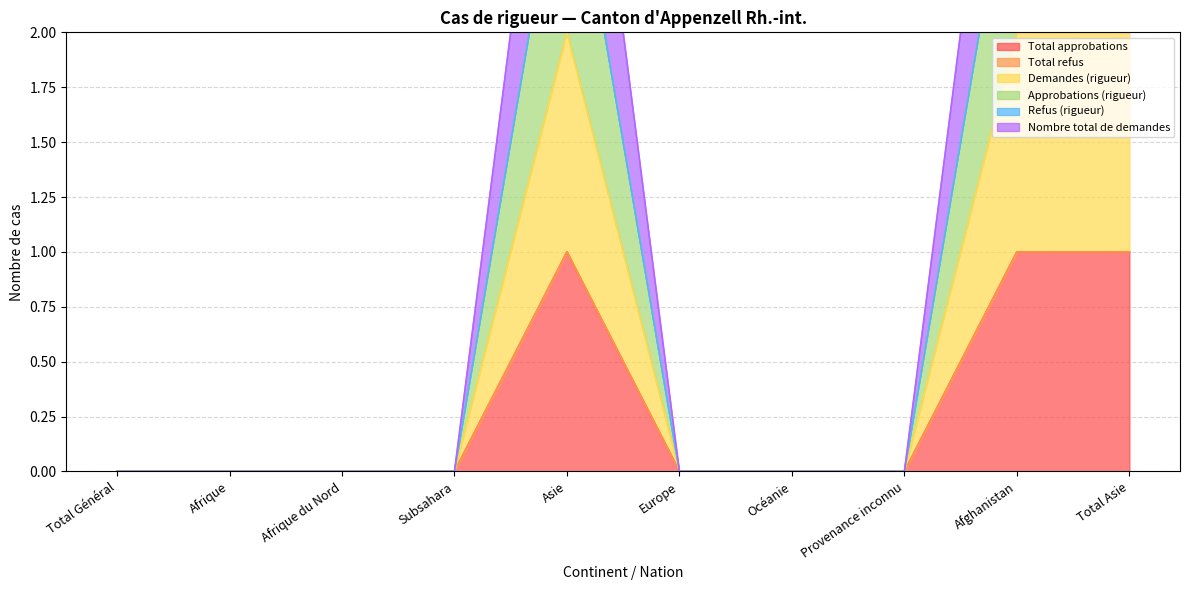

At how many categories does at least one series exceed 2?

3